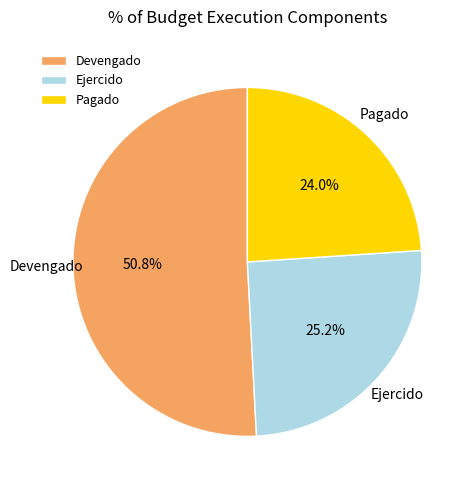

How many segments does this pie chart have?

3